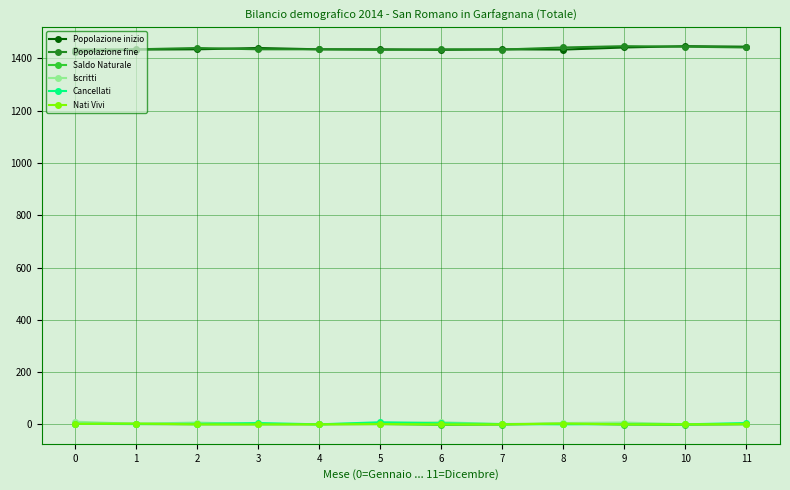

Count the Saldo Naturale values in the range -1 to 1.

8